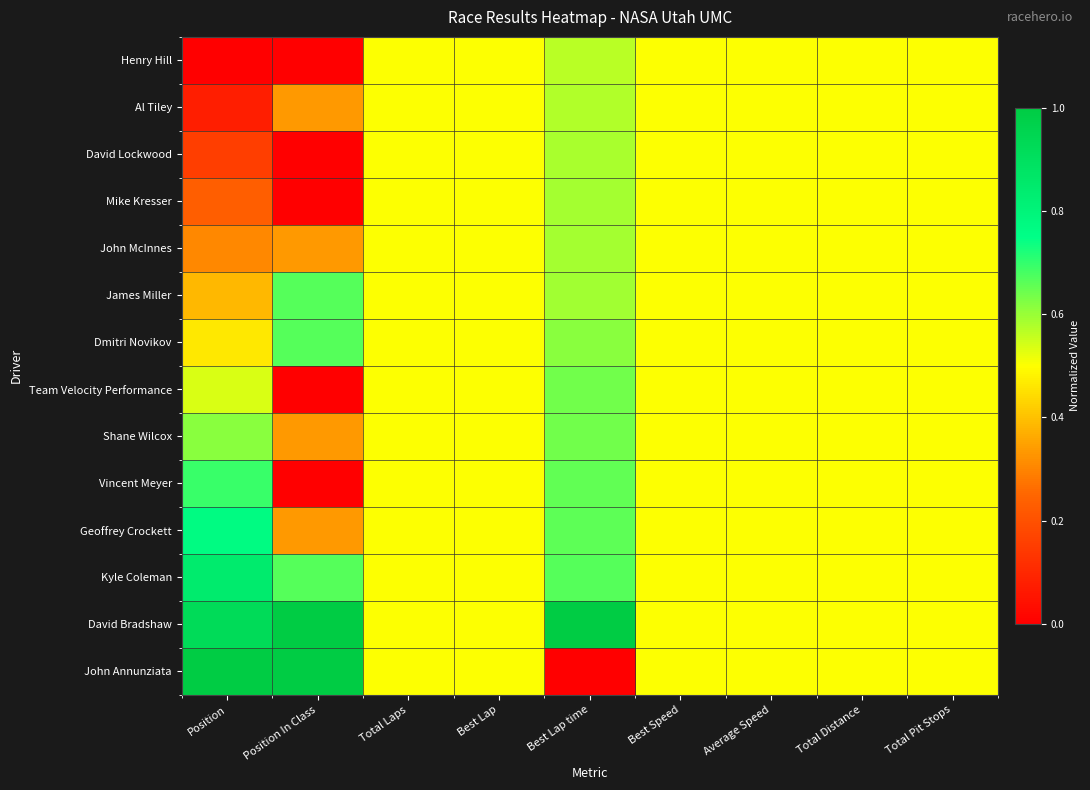

What is the total value across all series at Best Lap time?

8.4